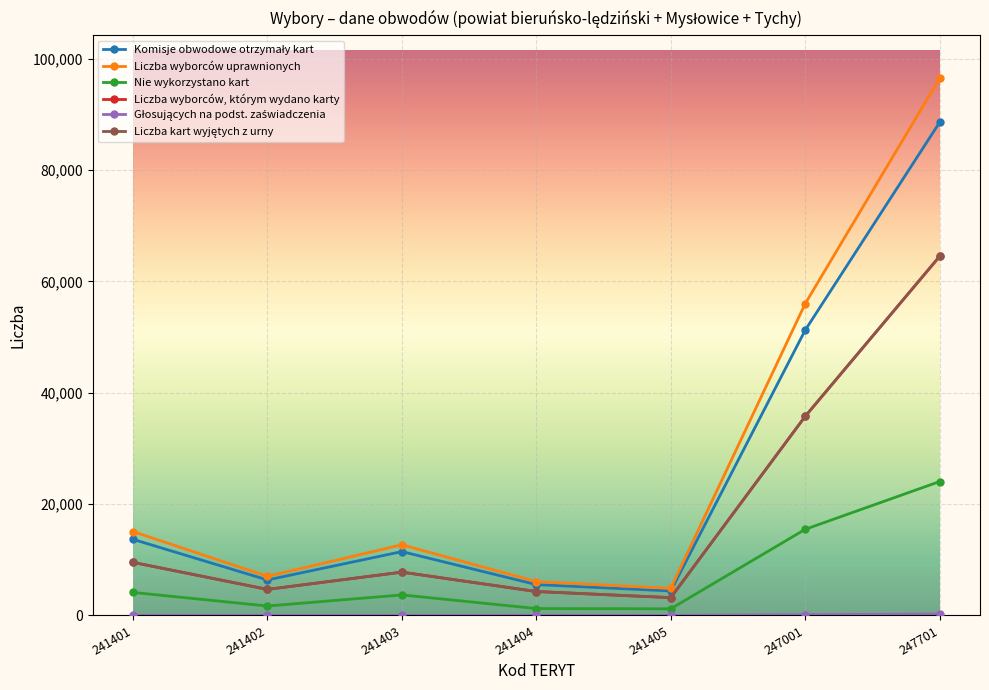

Between 241405 and 247701, which series saw the biggest shift?

Liczba wyborców uprawnionych